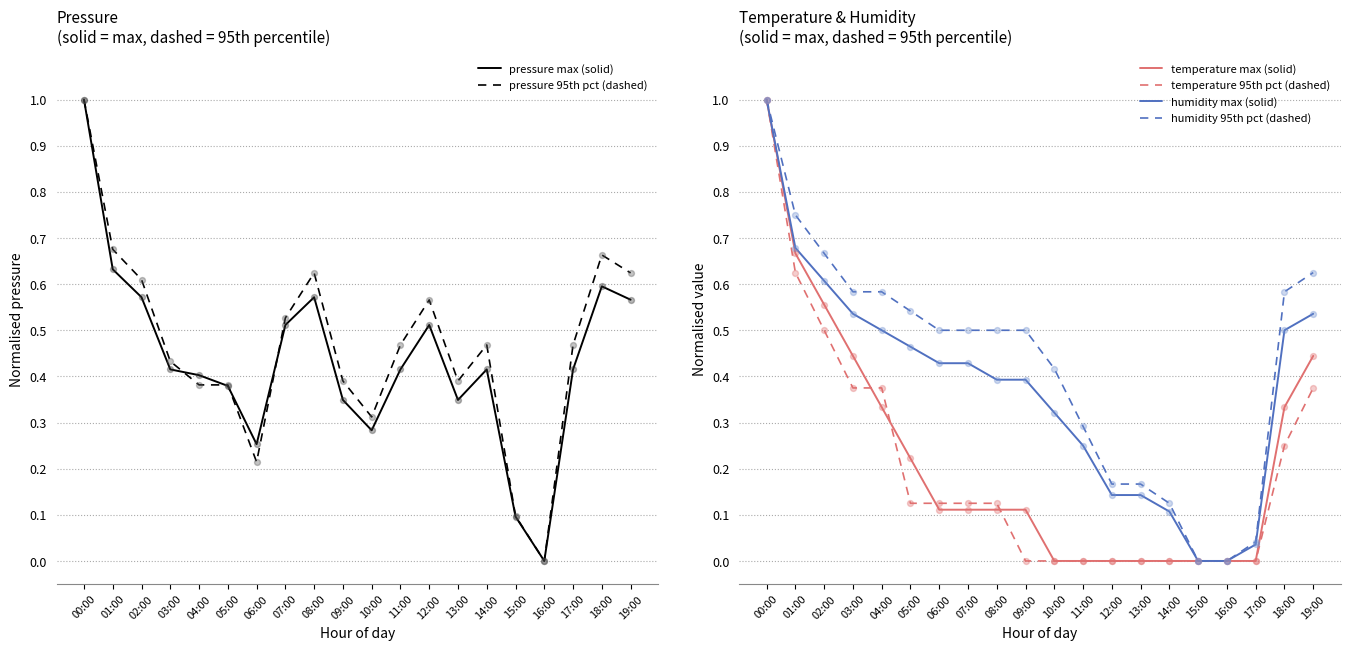

Which series reaches the maximum Y coordinate?

pressure max (solid)